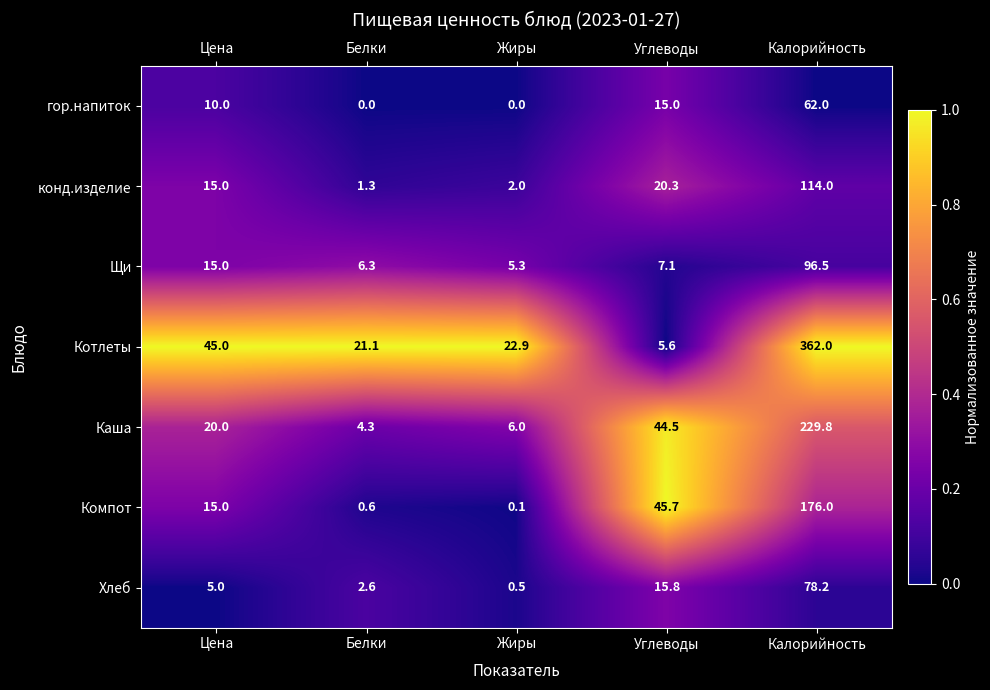

The Каша series shows 4.5 at Цена. True or false?

False